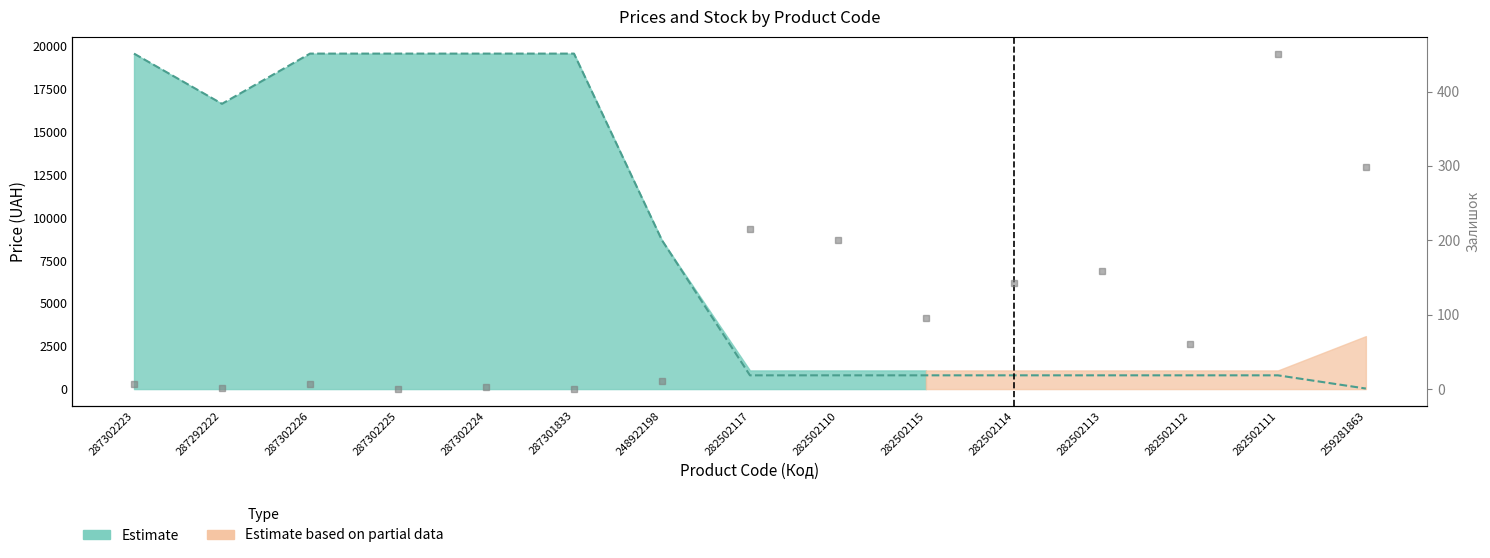

Which has a higher value, 282502112 or 282502117?

282502112